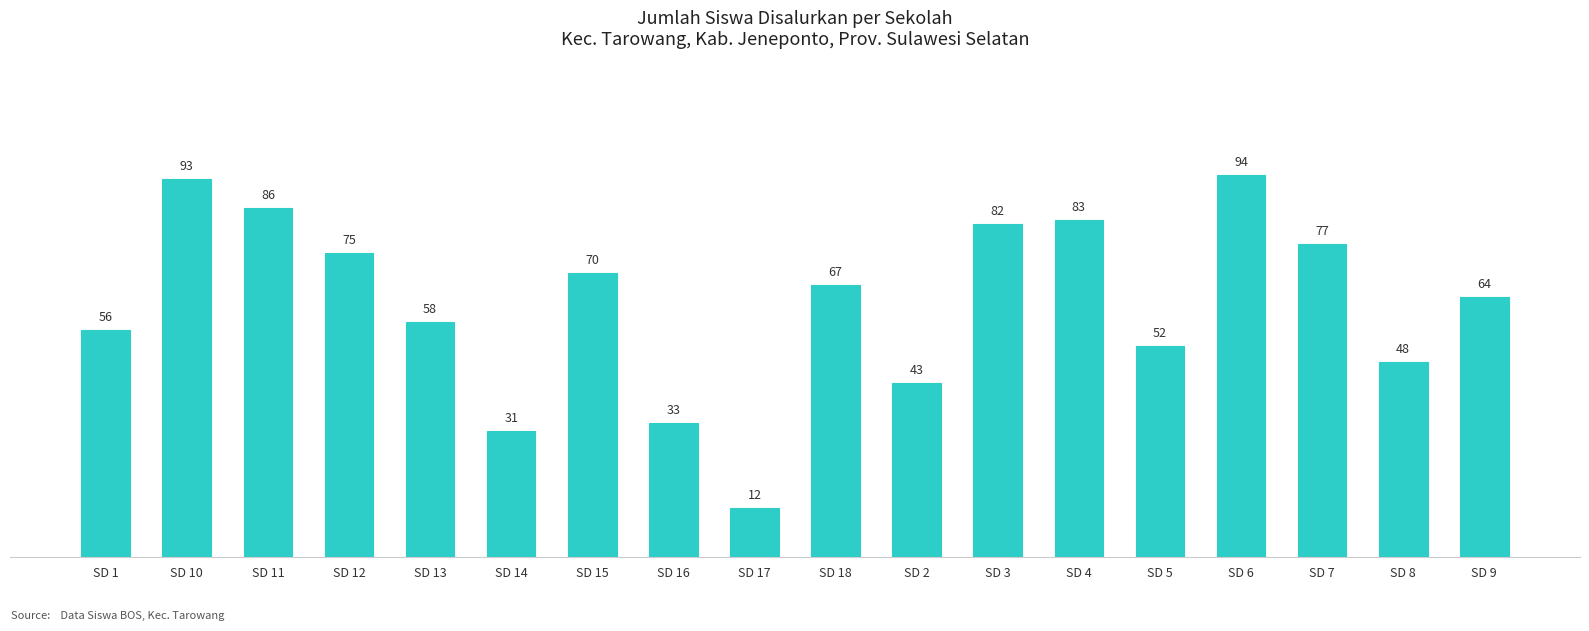

What is the difference between the values at SD 16 and SD 12?

42